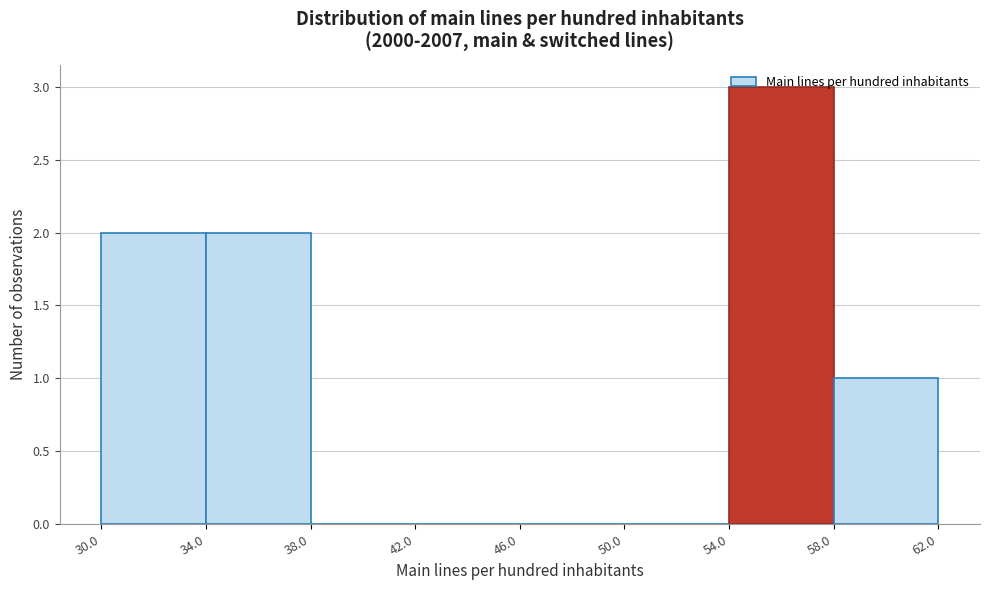

Reading left to right, transcribe this chart: for each bar, give the range it covers on the x-axis and its height. The values are not printed on the chart, so give them approximately, as read against the axis.

30.0 to 34.0: 2
34.0 to 38.0: 2
38.0 to 42.0: 0
42.0 to 46.0: 0
46.0 to 50.0: 0
50.0 to 54.0: 0
54.0 to 58.0: 3
58.0 to 62.0: 1